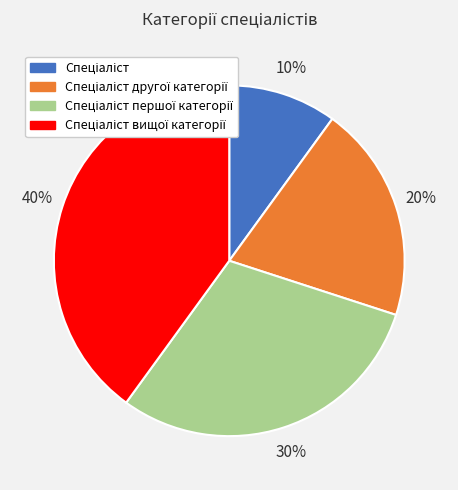

To the nearest percent, what is the difference between the largest and smallest slice percentages?

30%